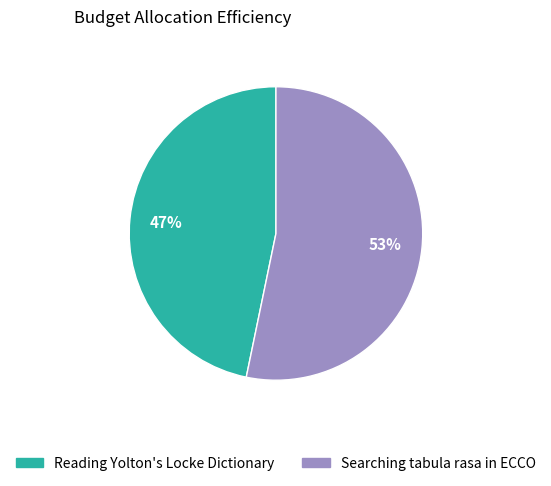

Is it true that Reading Yolton's Locke Dictionary is 36% of the pie?

False